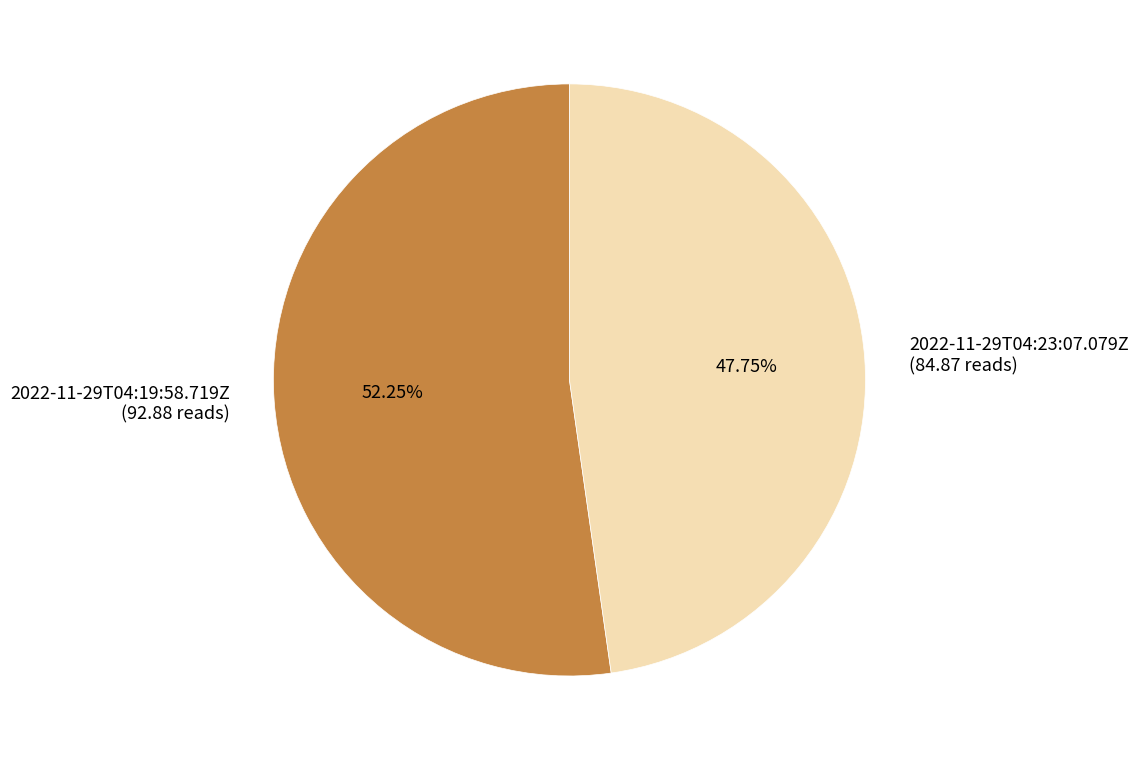

The 2022-11-29T04:19:58.719Z slice represents 59% of the pie. True or false?

False